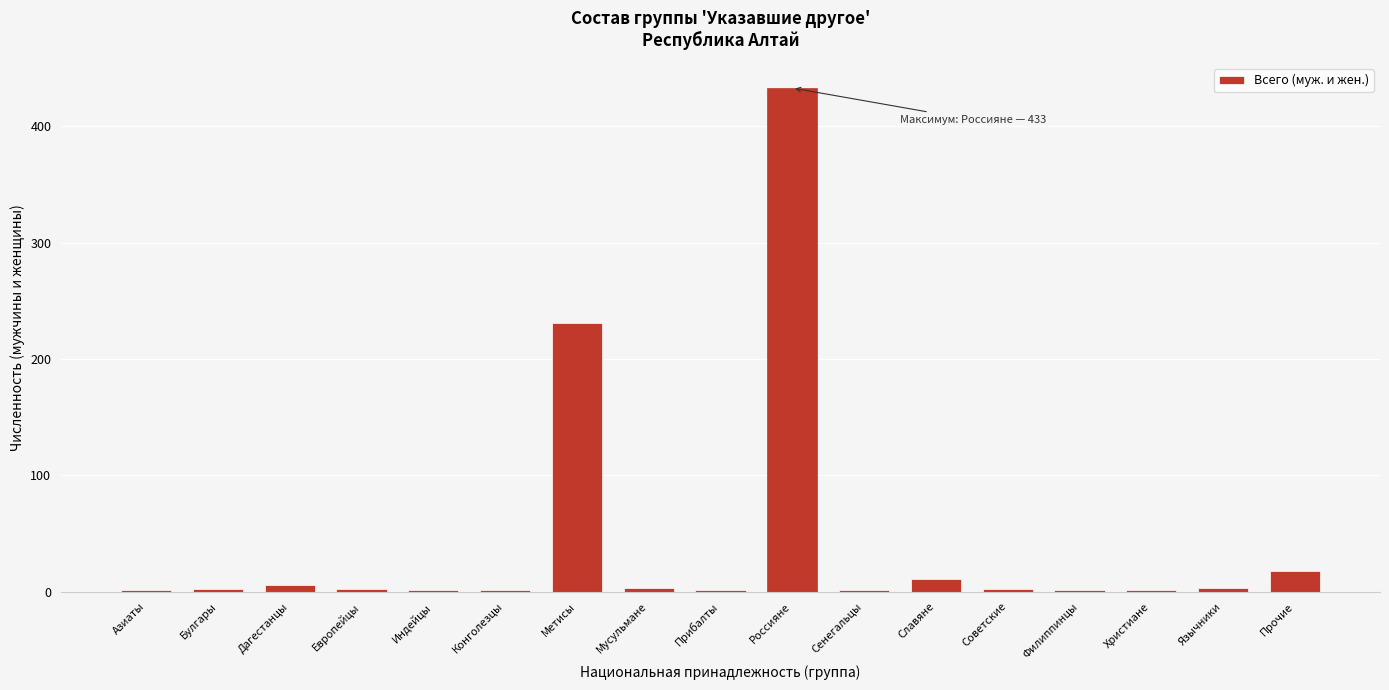

What is the sum of all values?

718